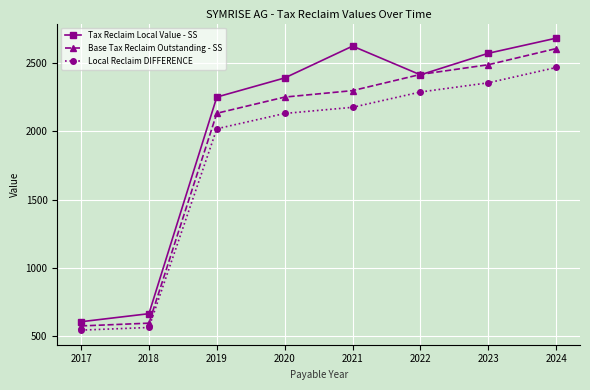

What is the difference between the Local Reclaim DIFFERENCE values at 2017 and 2021?

1631.7